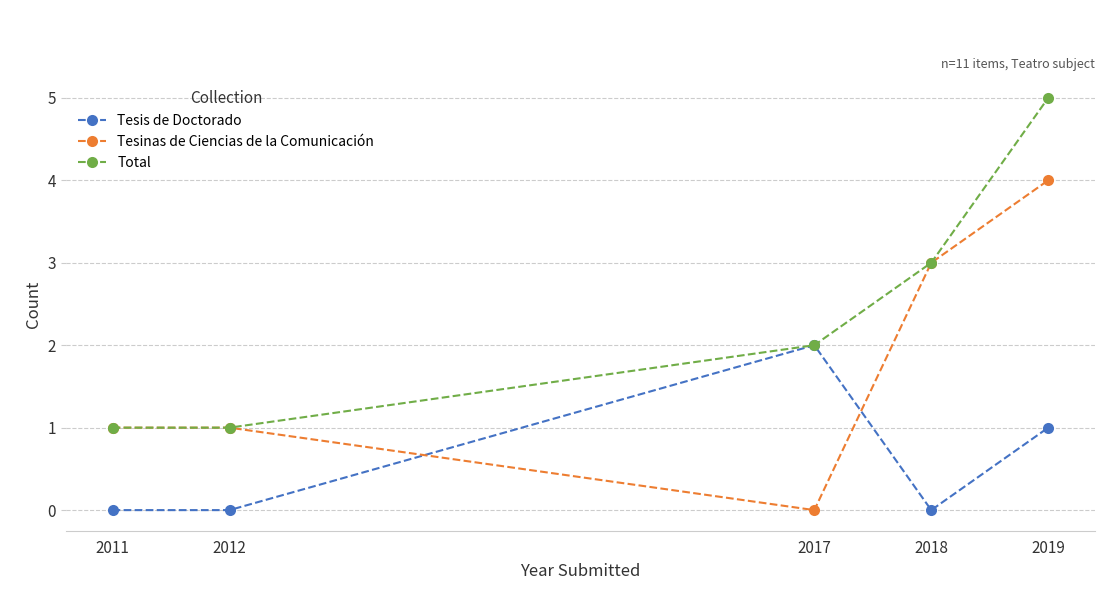

True or false: Tesinas de Ciencias de la Comunicación has a value of 2 at 2019.

False